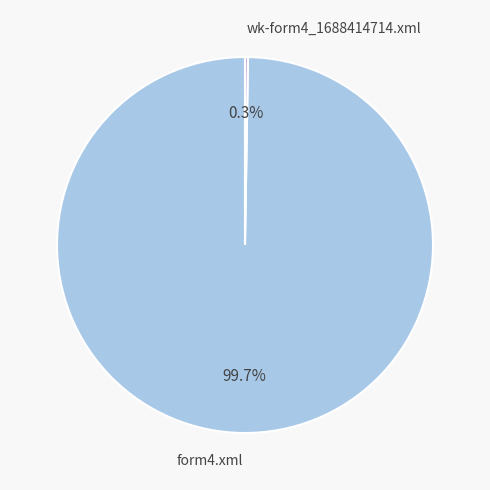

Does any single category account for the majority?

Yes